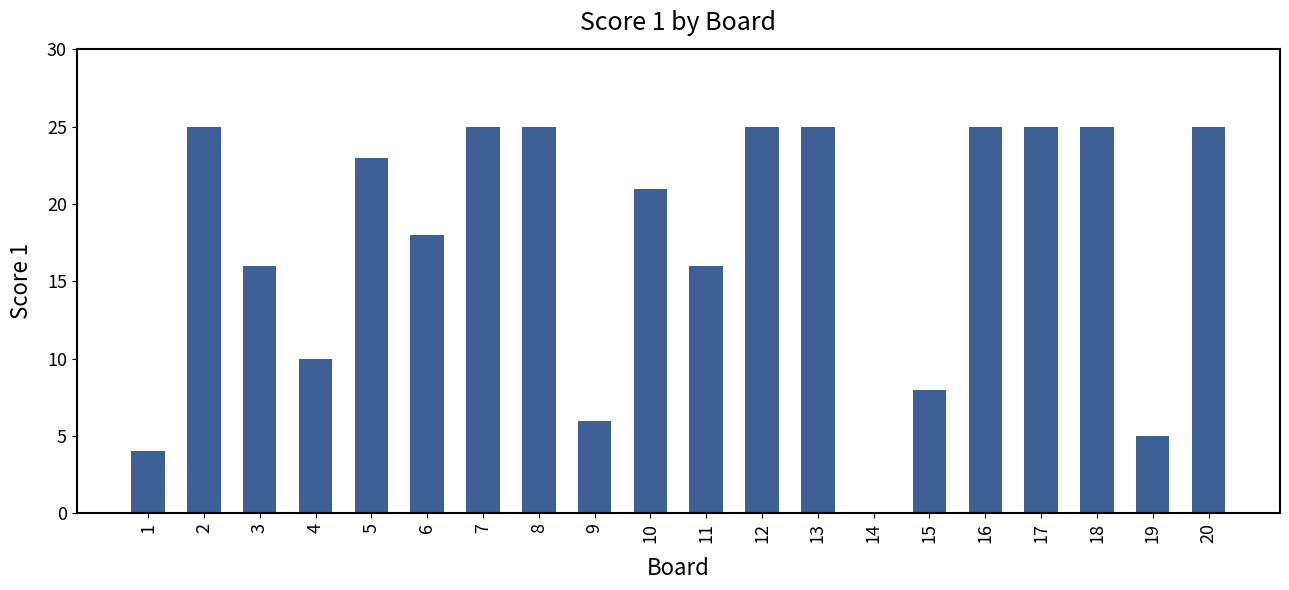

What is the change in value from 3 to 19?

-11